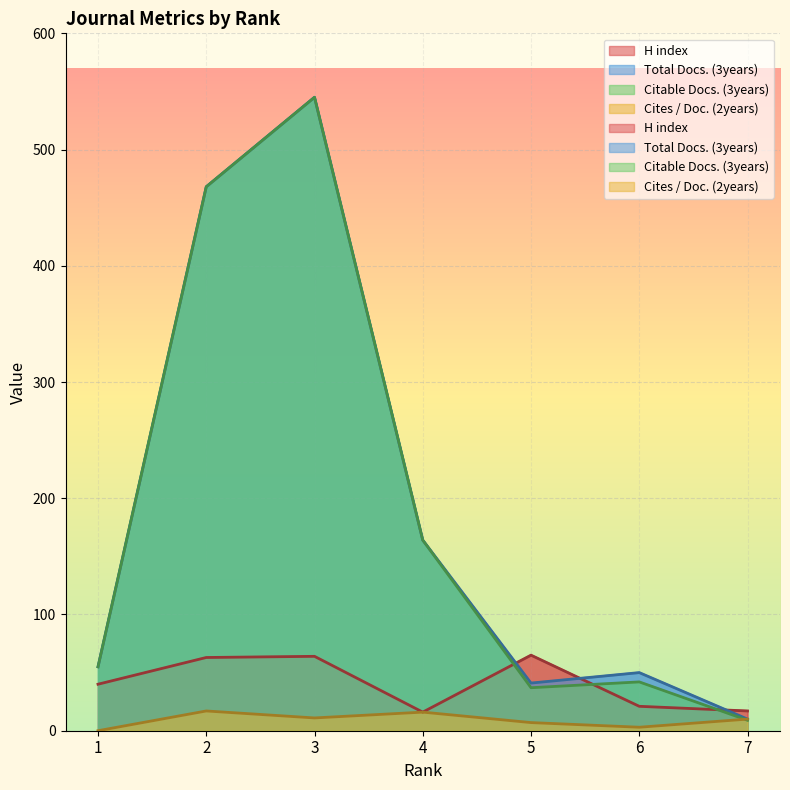

Which series has the largest range (max minus min)?

Citable Docs. (3years)